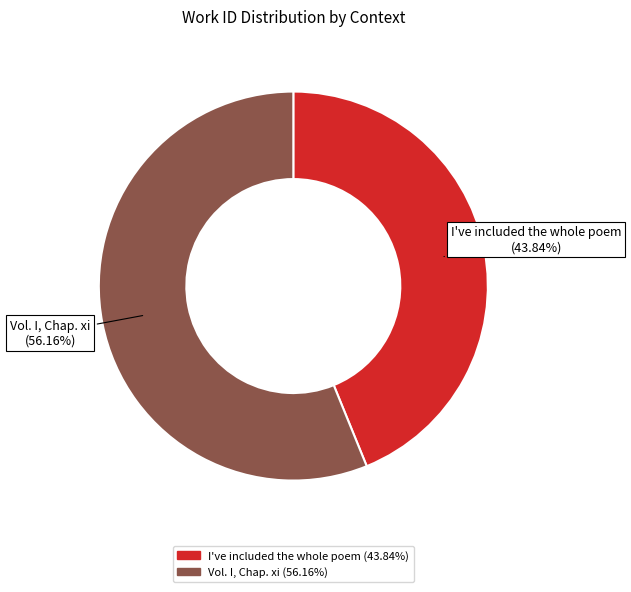

Which has a higher value, I've included the whole poem or Vol. I, Chap. xi?

Vol. I, Chap. xi